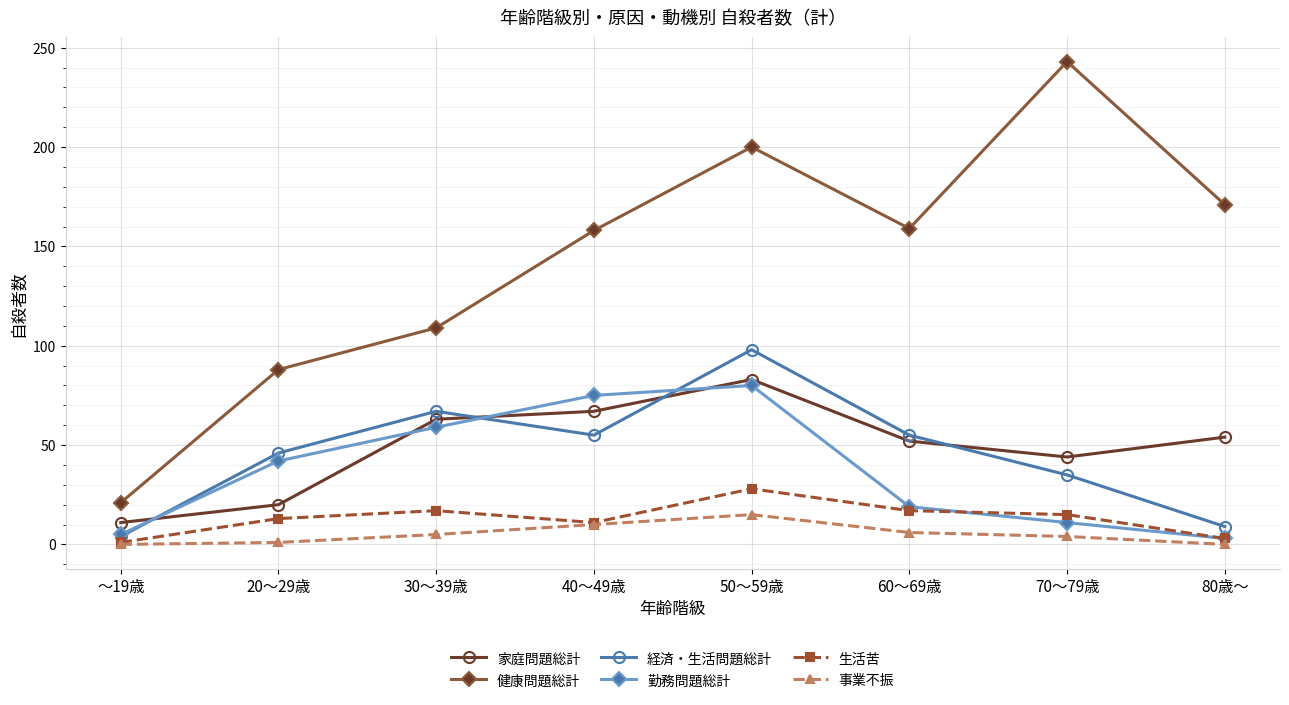

Which series has the largest range (max minus min)?

健康問題総計